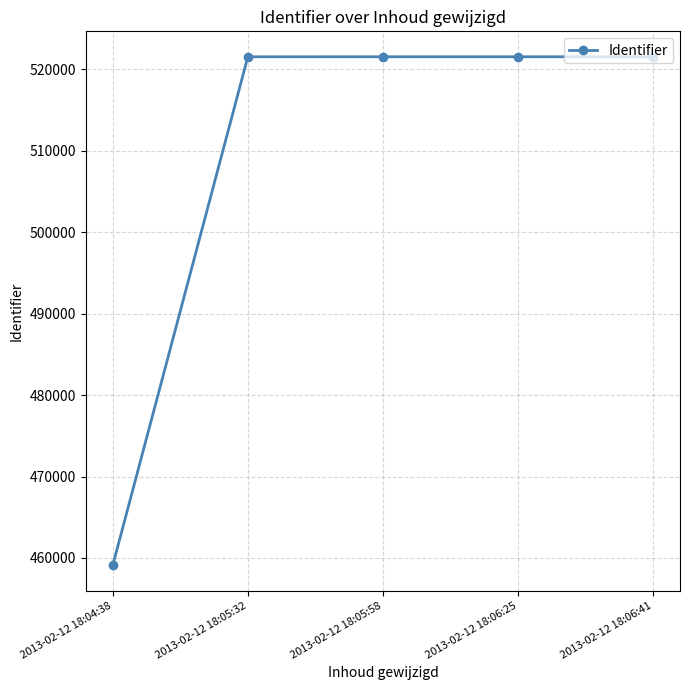

What is the average value?

509044